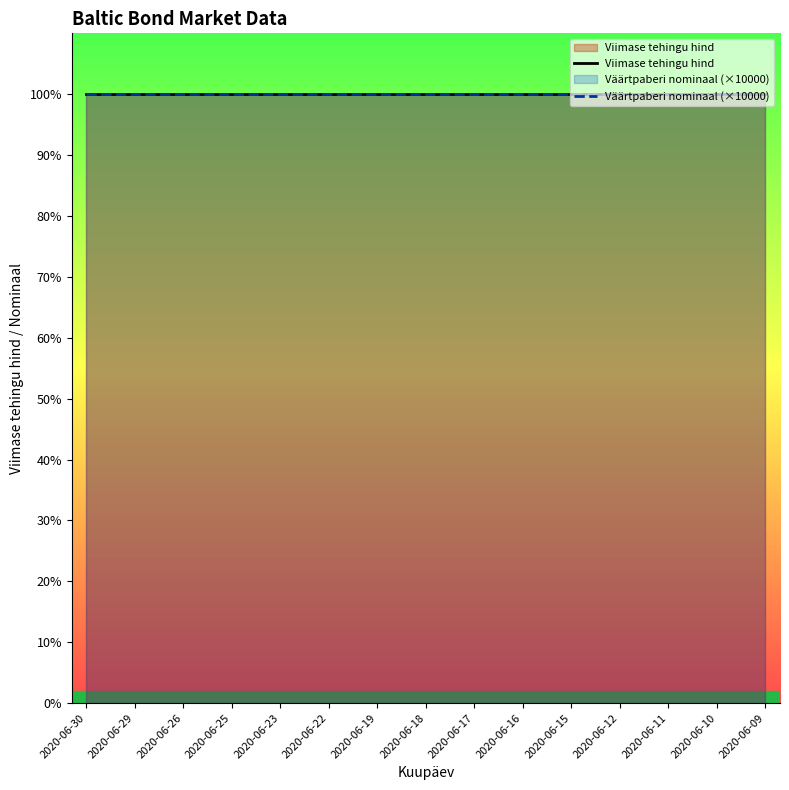

Count the number of categories in the chart.

15